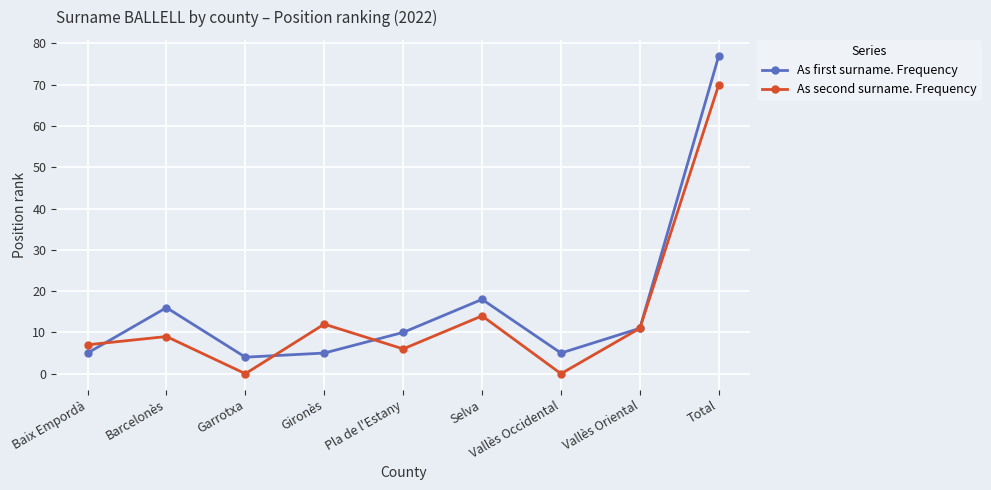

How many series are shown in this chart?

2